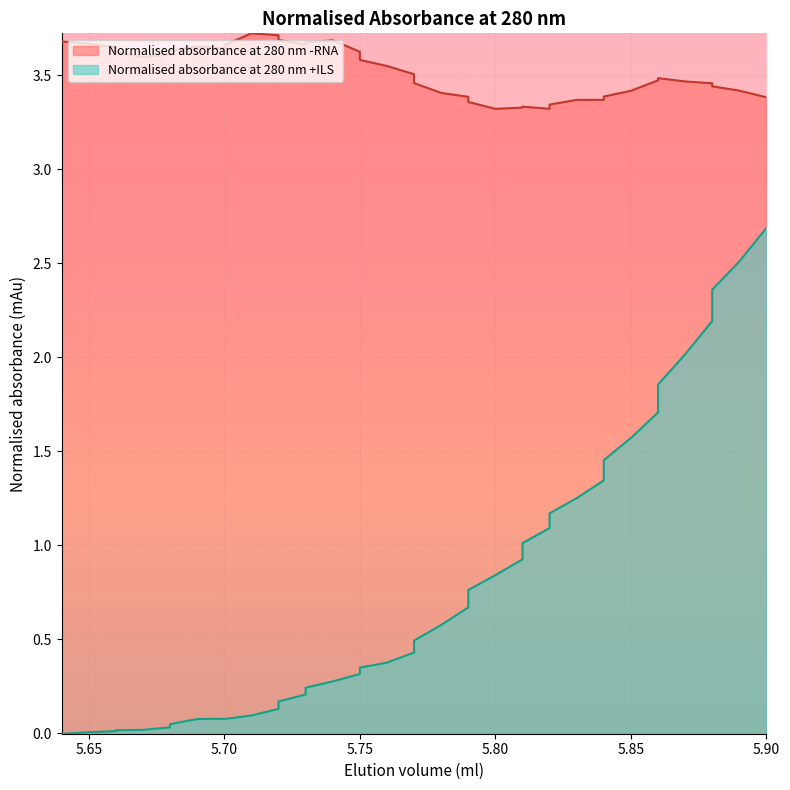

What is the highest value of the Normalised absorbance at 280 nm +ILS series?

2.7